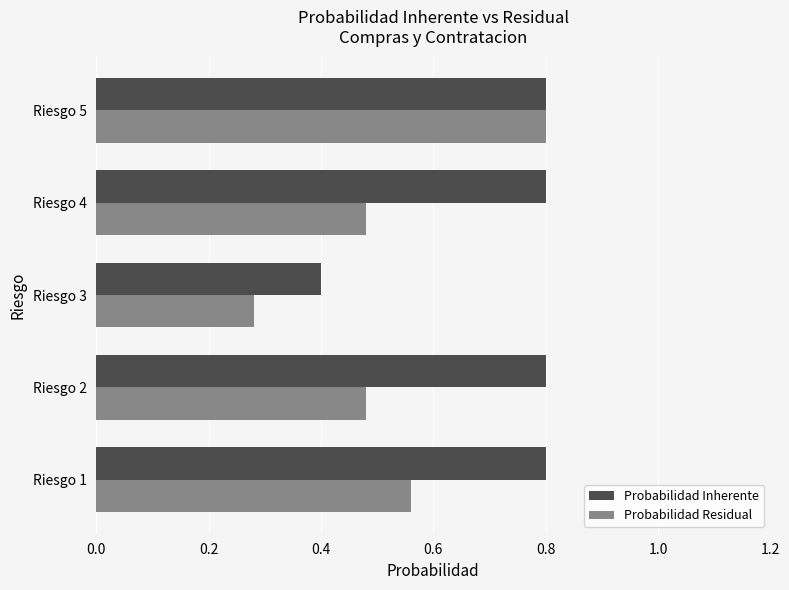

What is the maximum value shown in the chart?

0.8